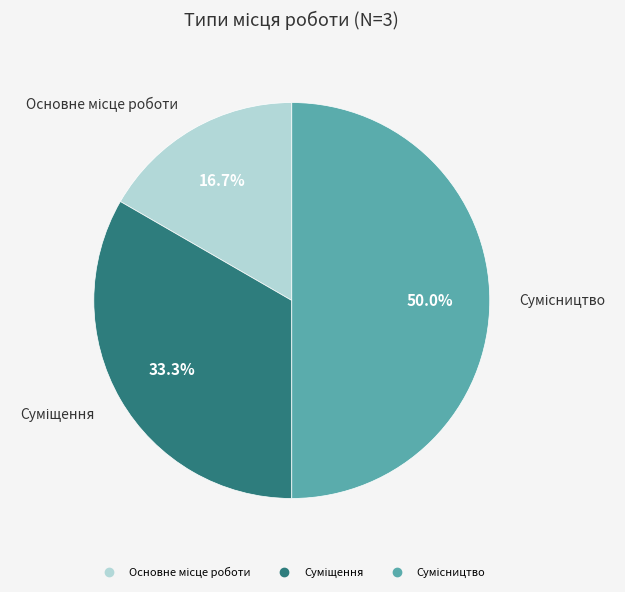

How much of the chart is everything except Сумісництво?

50.0%